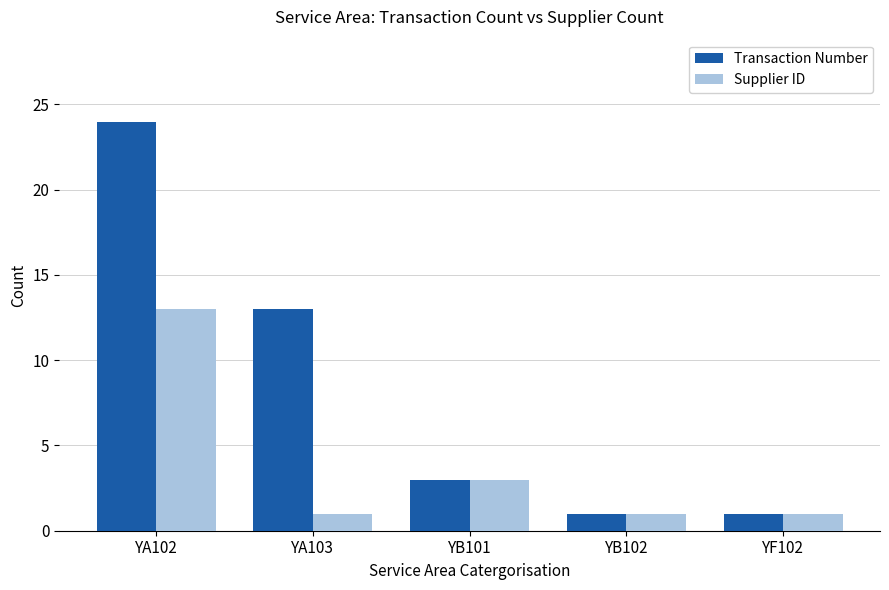

What is the value of the Supplier ID bar at the 3rd from the left?

3